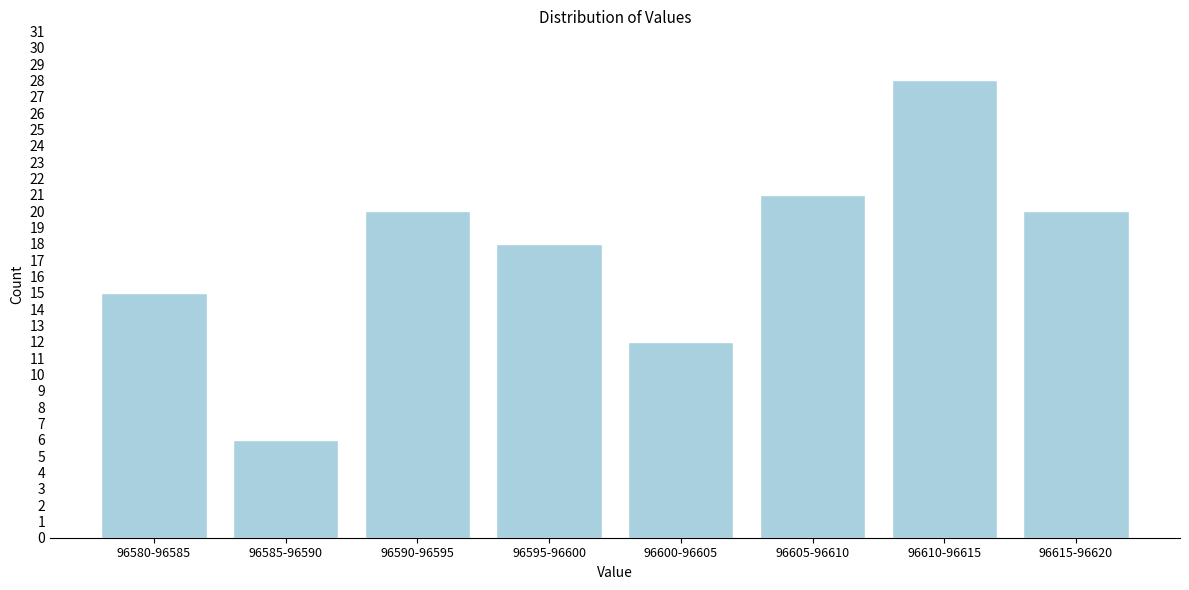

Reading right to left, list all the values displayed in this chart.

20	28	21	12	18	20	6	15